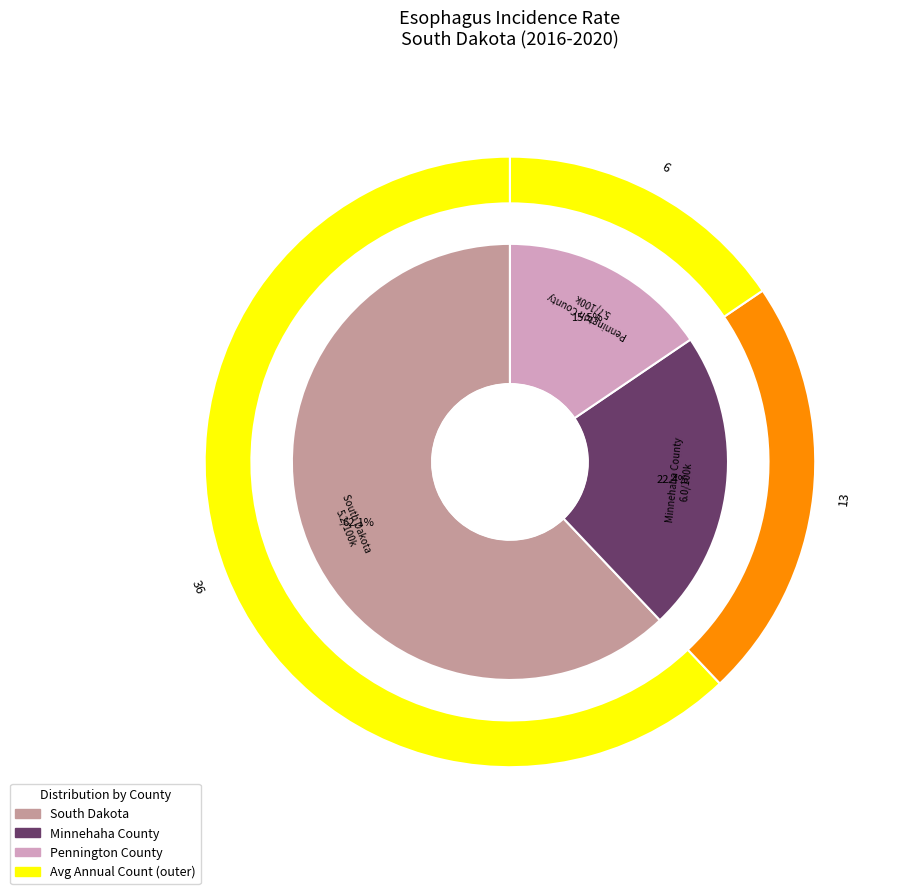

Rank the categories by value from lowest to highest.

Pennington County, Minnehaha County, South Dakota